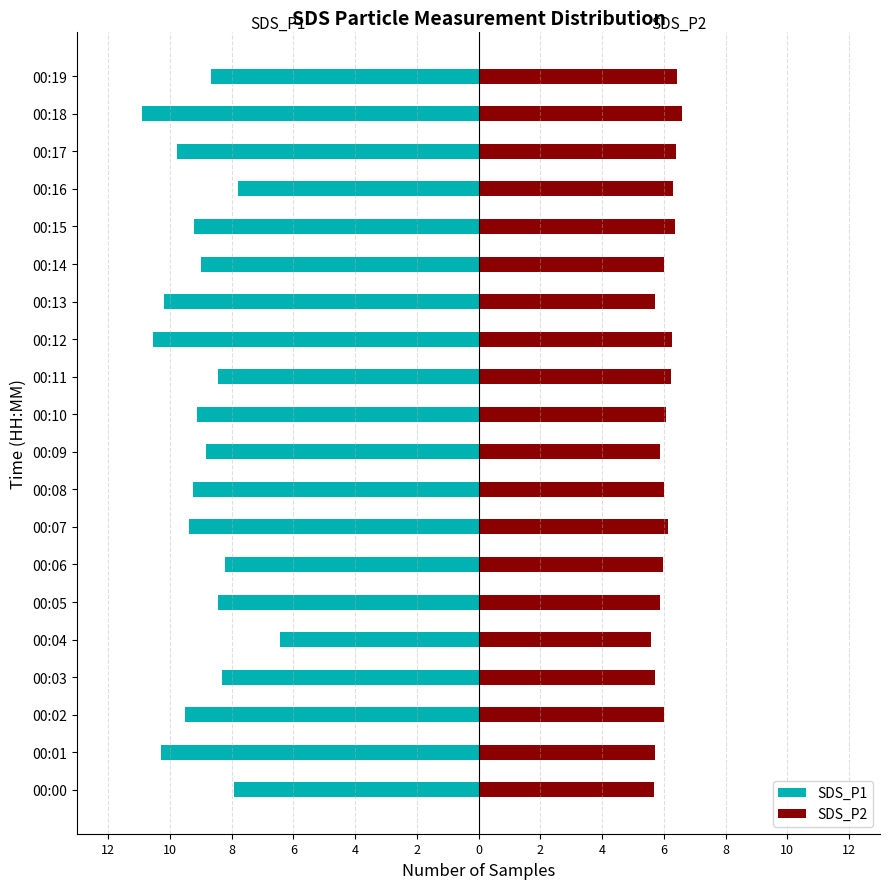

Reading left to right, extract all data points from this chart.

SDS_P1: -7.9	-10.3	-9.5	-8.3	-6.4	-8.4	-8.2	-9.4	-9.2	-8.8	-9.1	-8.4	-10.6	-10.2	-9.0	-9.2	-7.8	-9.8	-10.9	-8.7
SDS_P2: 5.7	5.7	6.0	5.7	5.6	5.9	6.0	6.2	6.0	5.9	6.1	6.2	6.2	5.7	6.0	6.3	6.3	6.4	6.6	6.4